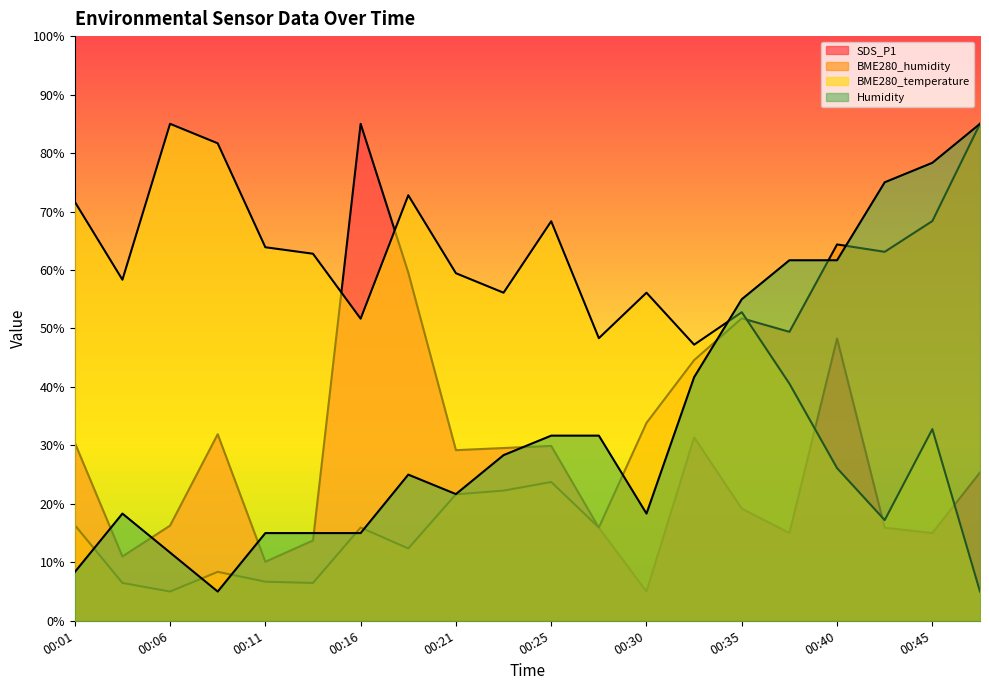

True or false: BME280_temperature has more than 0 interior local peaks.

True